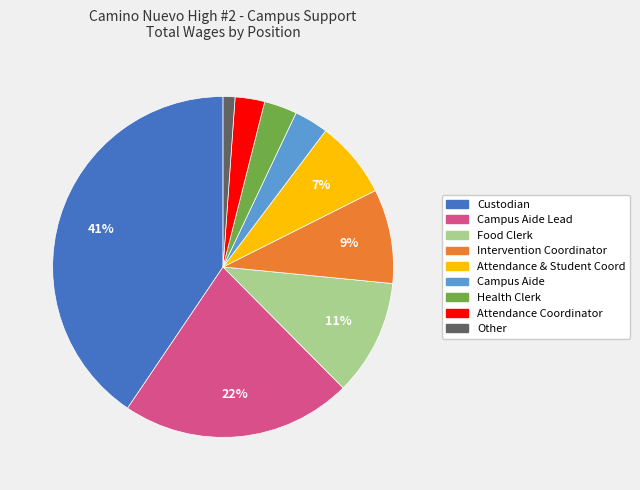

What is the smallest slice in the pie chart?

Other